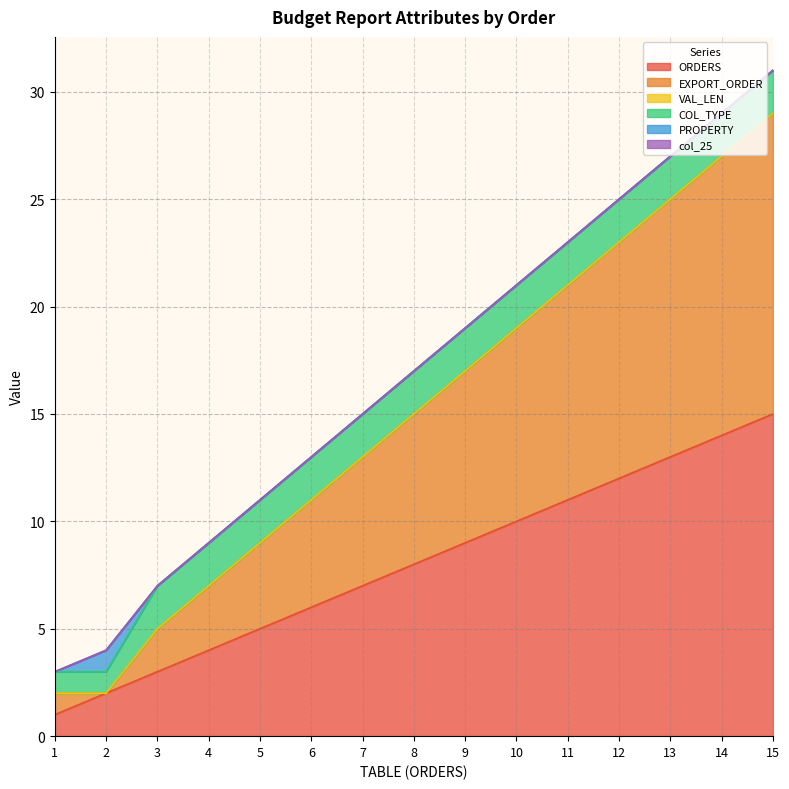

True or false: PROPERTY and col_25 intersect in this chart.

False